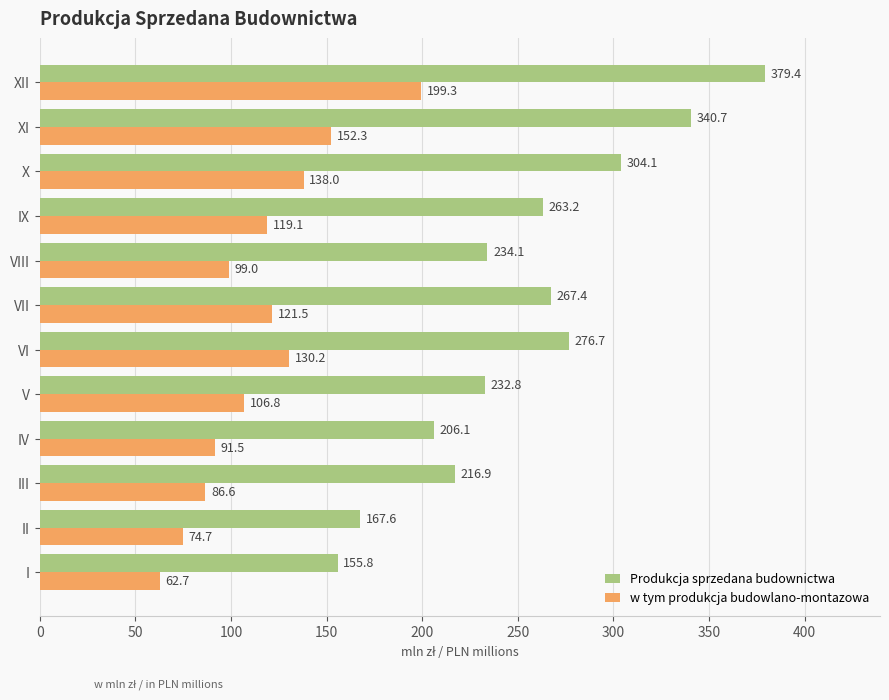

Count the number of data series in this chart.

2